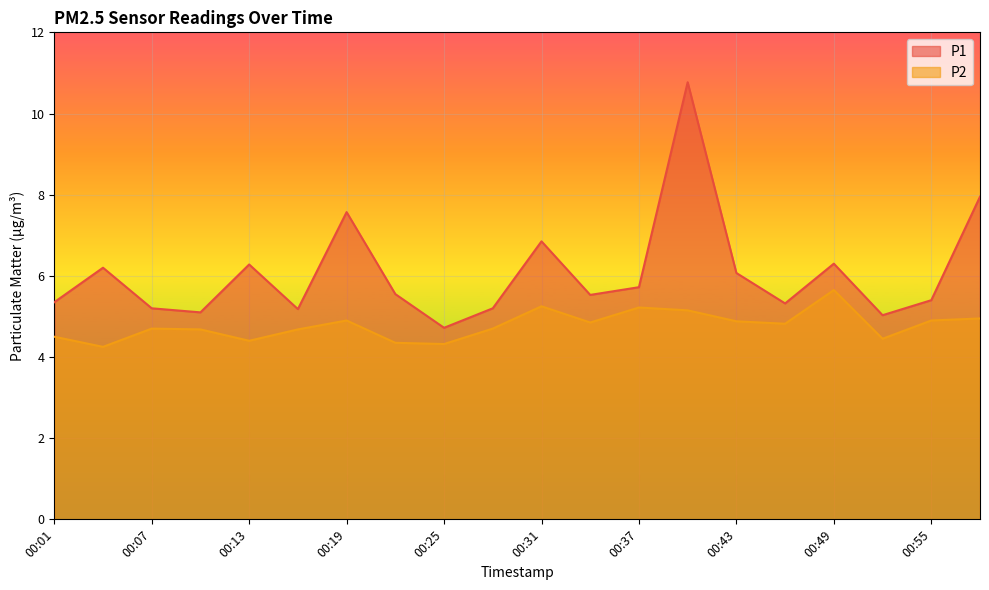

List the labels in order of P1 value, largest first.

00:40, 00:59, 00:19, 00:31, 00:49, 00:13, 00:04, 00:43, 00:37, 00:22, 00:34, 00:55, 00:01, 00:46, 00:07, 00:28, 00:16, 00:10, 00:52, 00:25